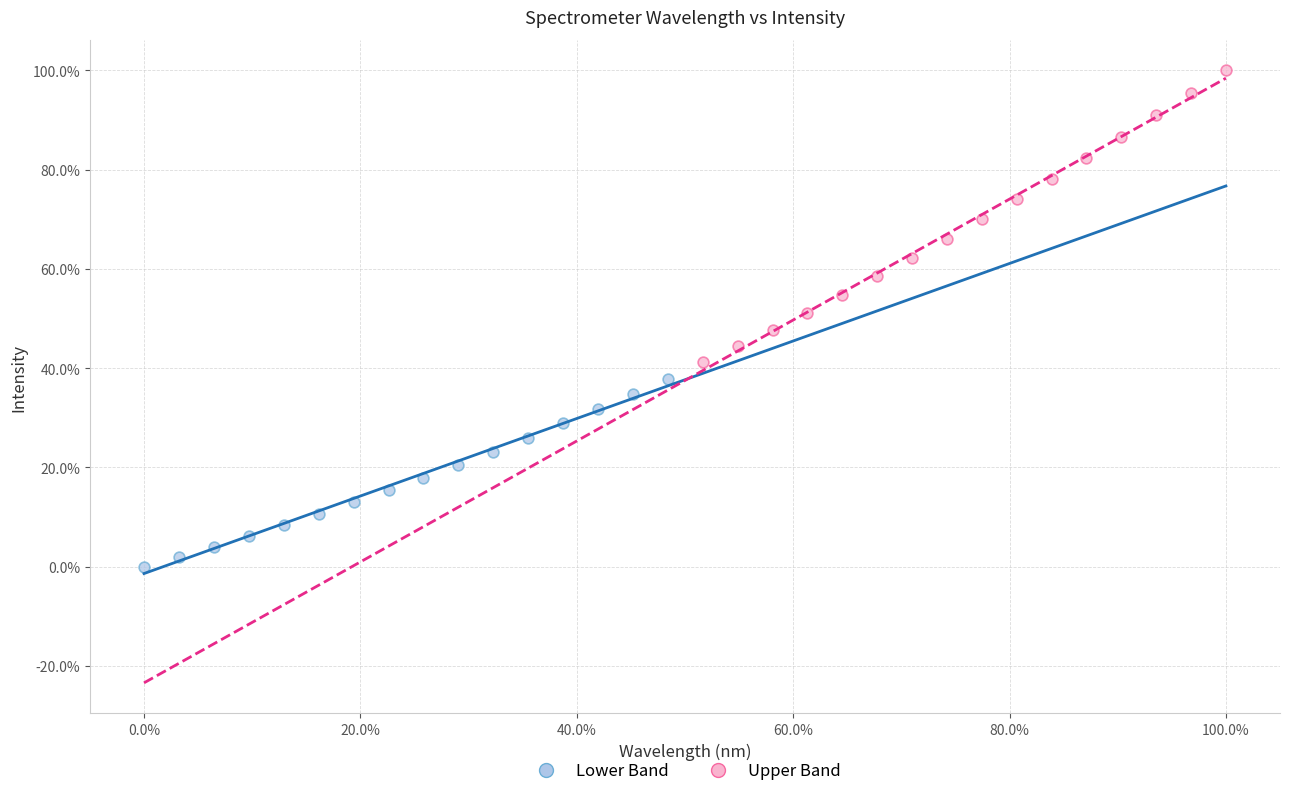

Which series contains the highest Y value?

Upper Band